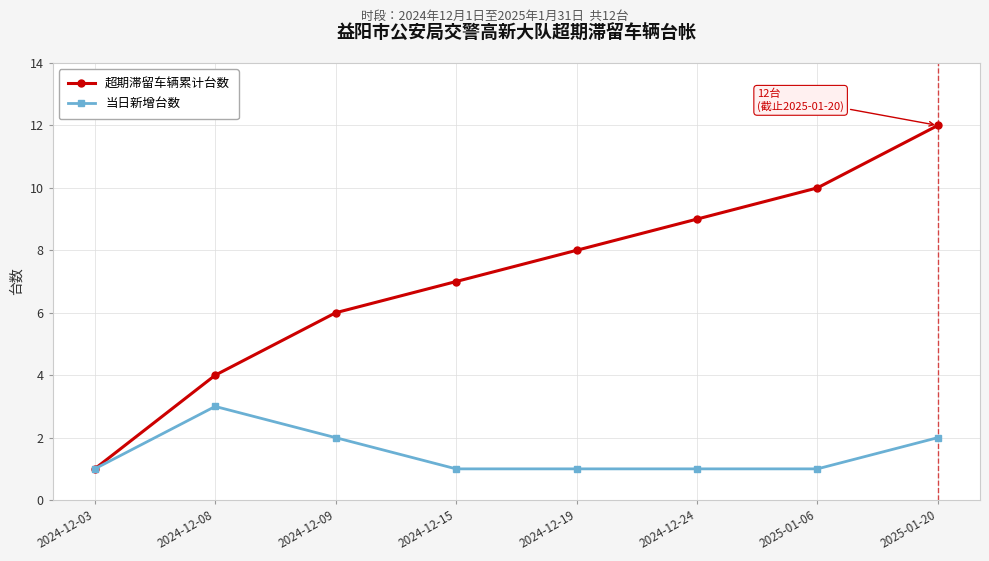

Where is 超期滞留车辆累计台数 nearest to the value 6?

2024-12-09